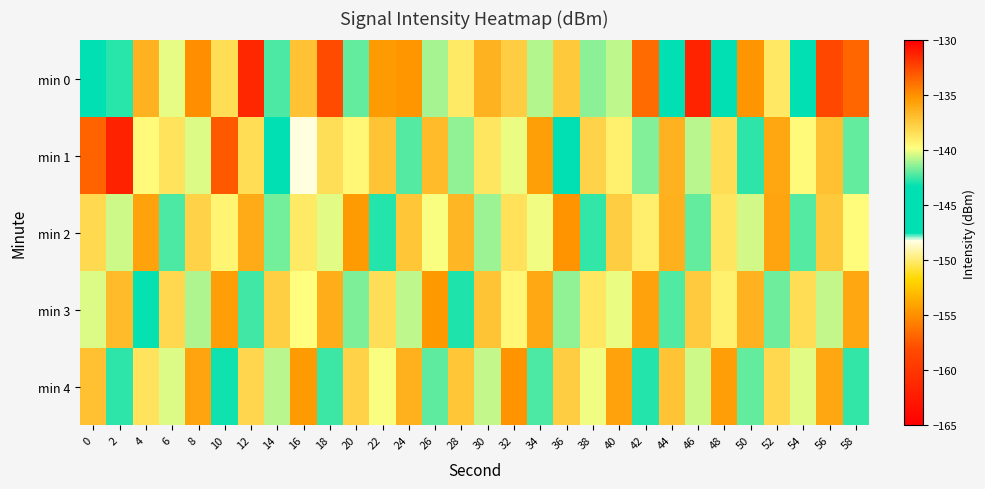

What is the minimum value shown in the chart?

-161.8